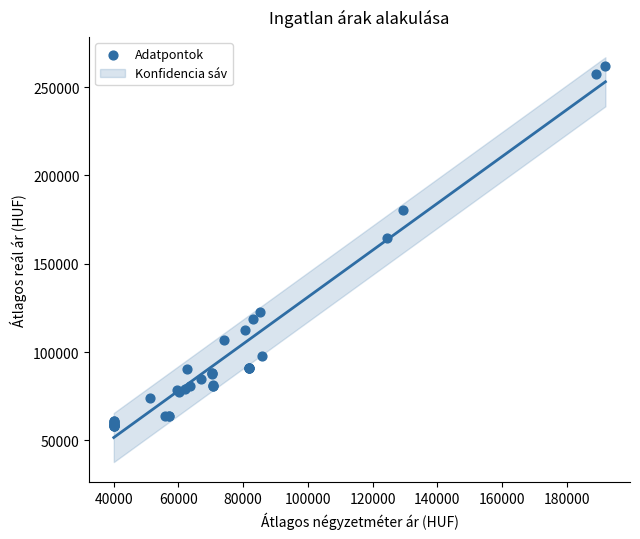

What Y value in the scatter plot is closest to 159989?

164473